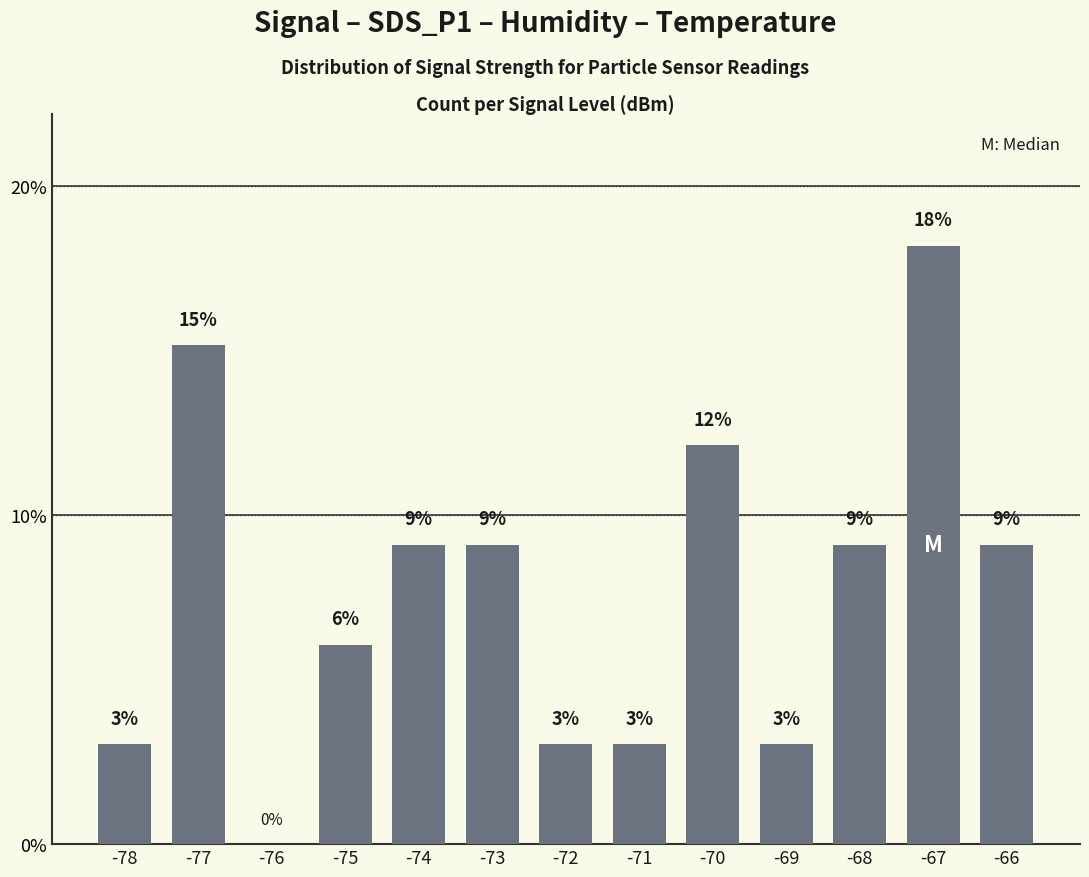

Reading right to left, what are all the values shown in this chart?

-66=9.1	-67=18.2	-68=9.1	-69=3.0	-70=12.1	-71=3.0	-72=3.0	-73=9.1	-74=9.1	-75=6.1	-76=0.0	-77=15.2	-78=3.0